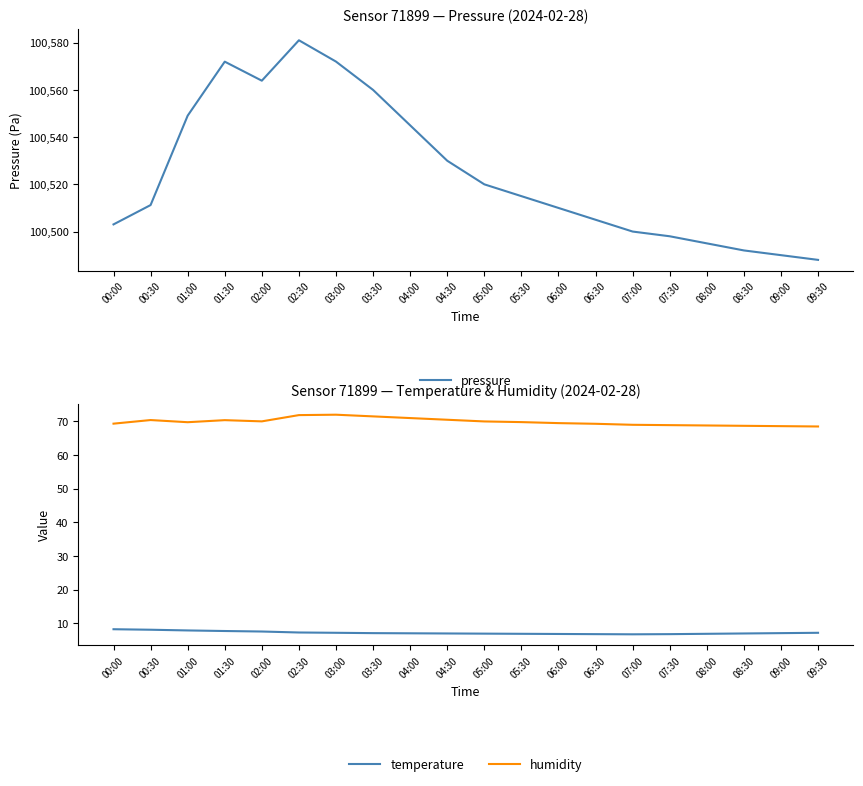

At which category is the sum across all series the highest?

02:30